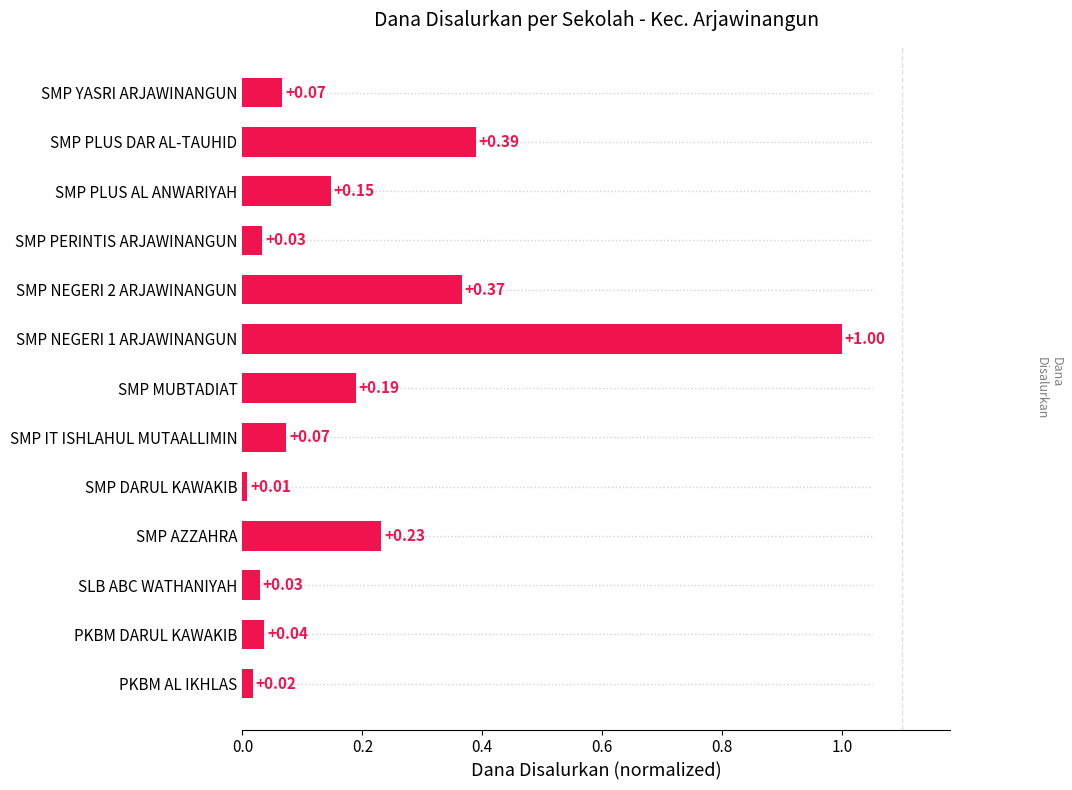

What is the change in value from SLB ABC WATHANIYAH to SMP MUBTADIAT?

+0.2